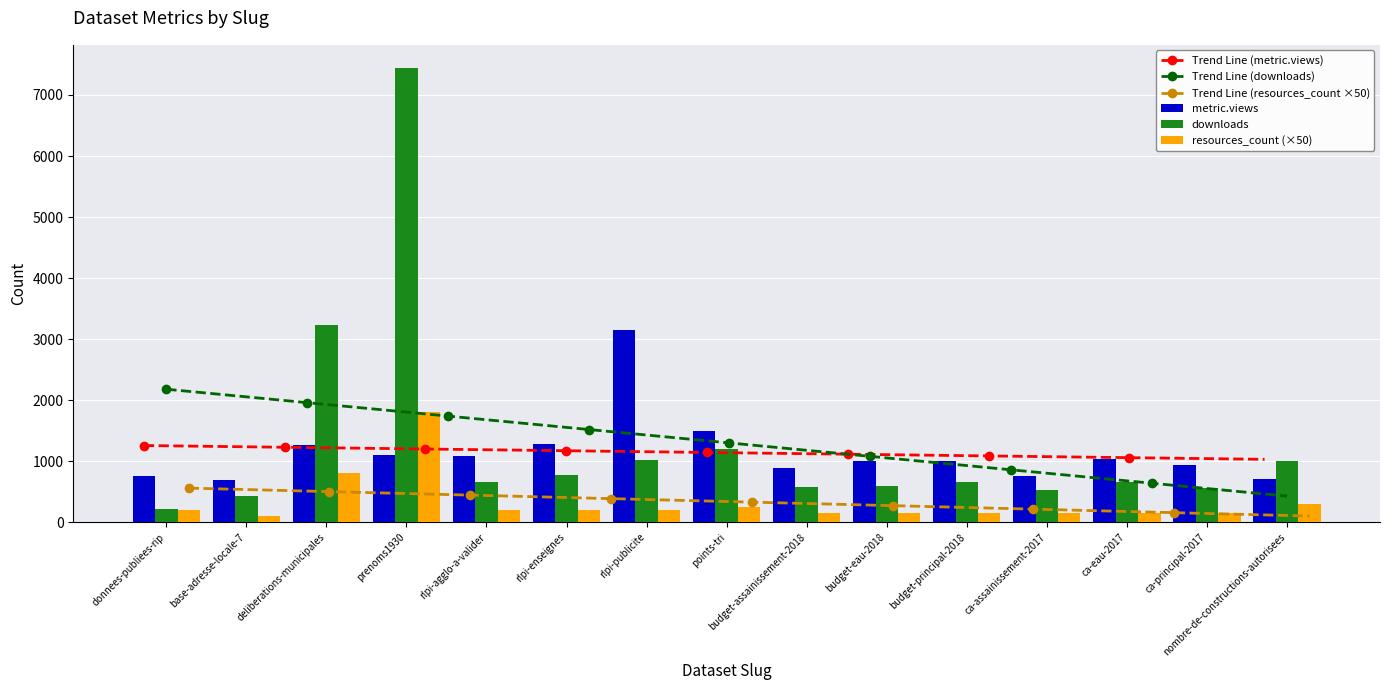

What is the difference between the second highest and minimum values in the resources_count series?

700